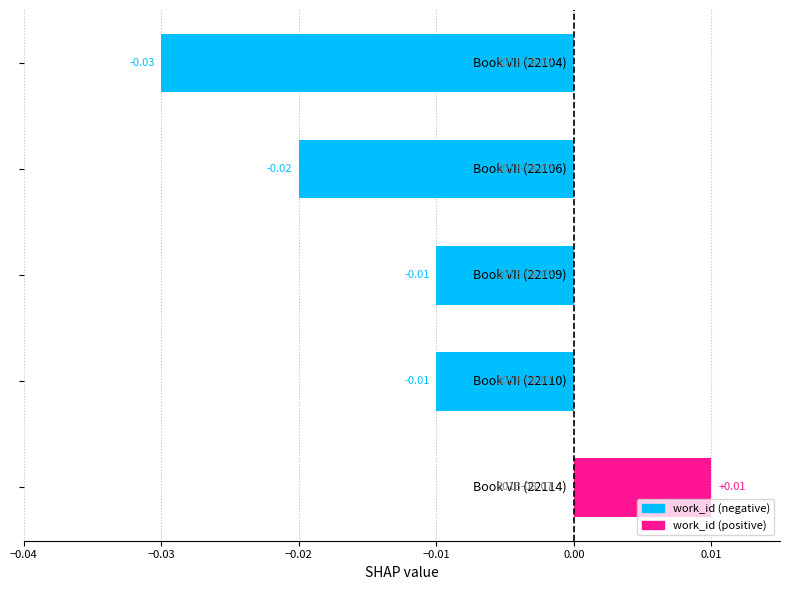

Are the bars horizontal?

Yes